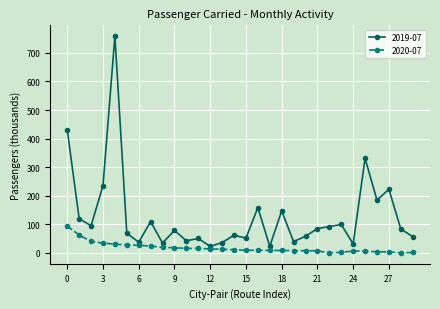

What are all the series names shown in the legend?

2019-07, 2020-07